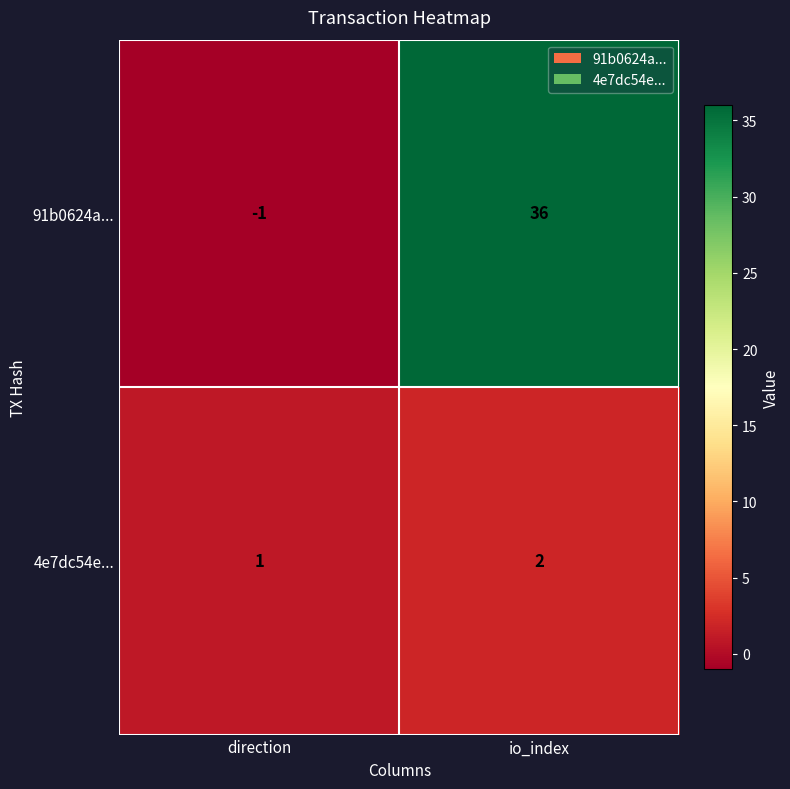

Rank the categories by 4e7dc54e... value from lowest to highest.

direction, io_index